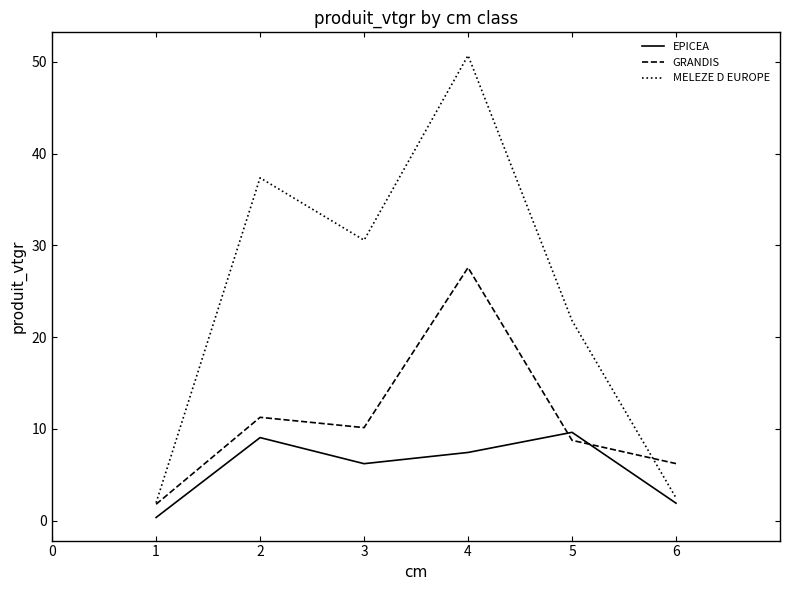

At which category does GRANDIS reach its first local peak?

2